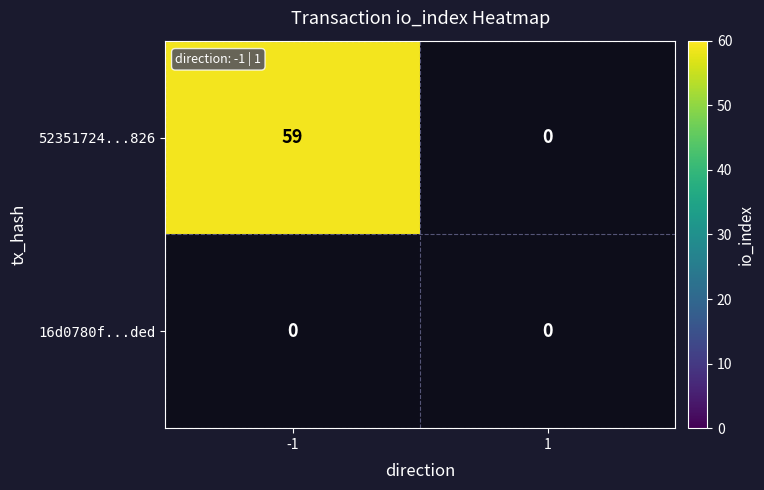

Reading left to right, what are all the values shown in this chart?

52351724360165dc345c23a21ab710b52747826: 59	0
16d0780f8eb2a53149e0b4e92bb33b3453c7ded: 0	0